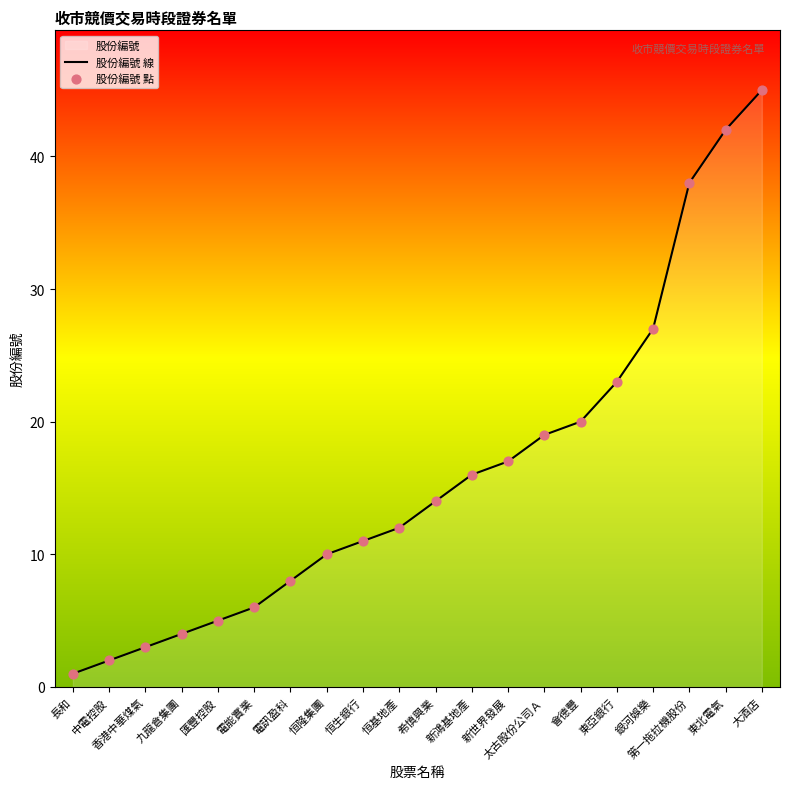

What is the total value across all series at 中電控股?

4